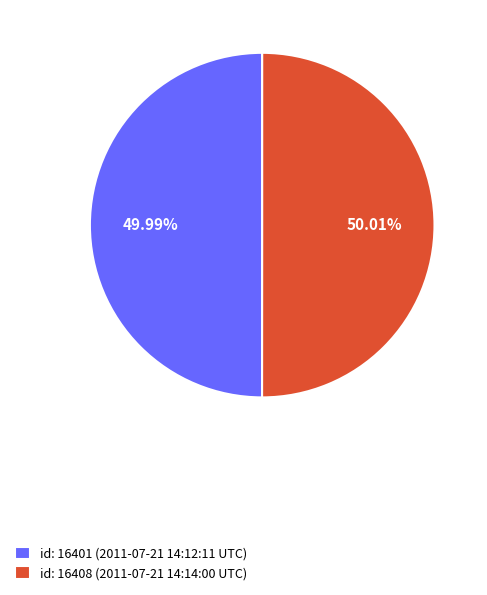

Approximately how many times larger is the value at id: 16401 (2011-07-21 14:12:11 UTC) compared to id: 16408 (2011-07-21 14:14:00 UTC)?

1.0